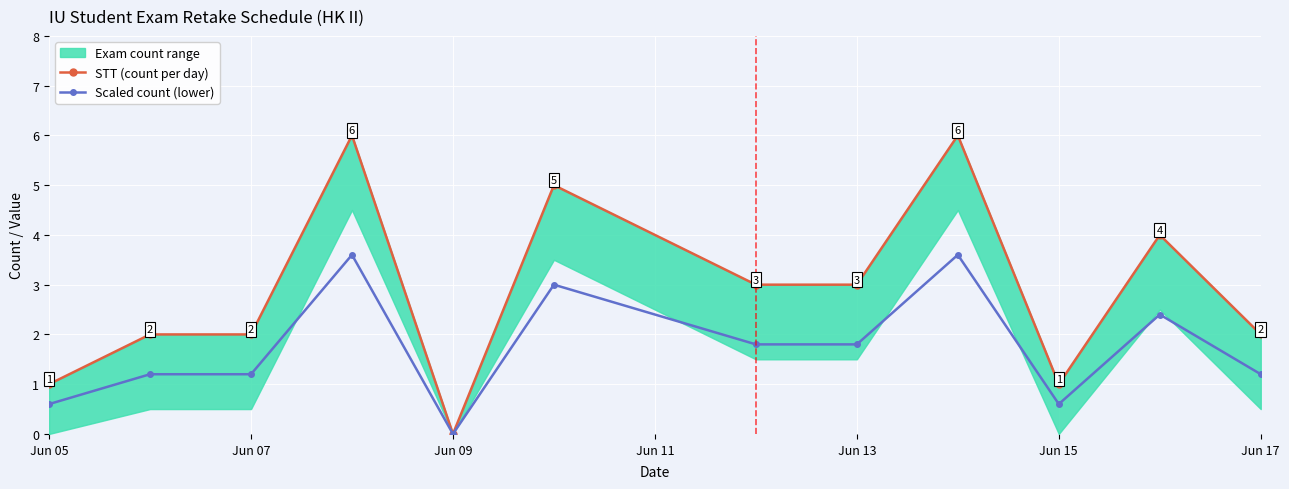

What is the value of the Scaled count (lower) point at the 8th from the left?

1.8